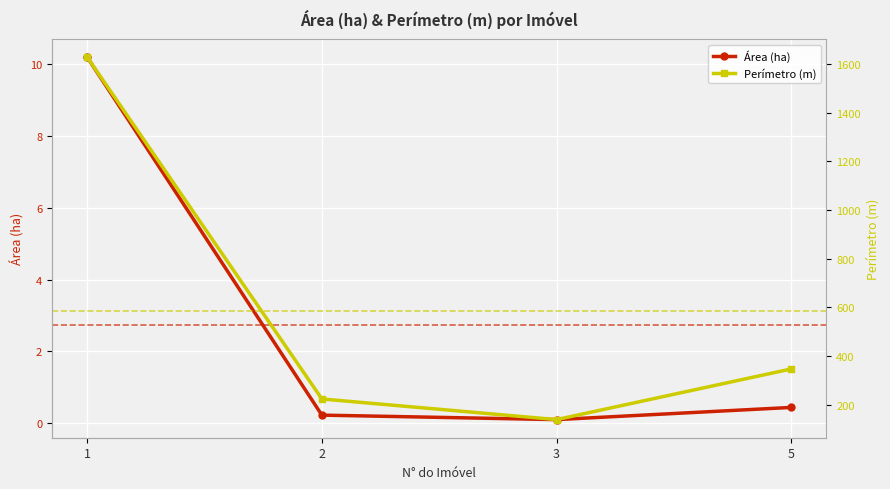

List the series in order of their peak value, lowest first.

Área (ha), Perímetro (m)